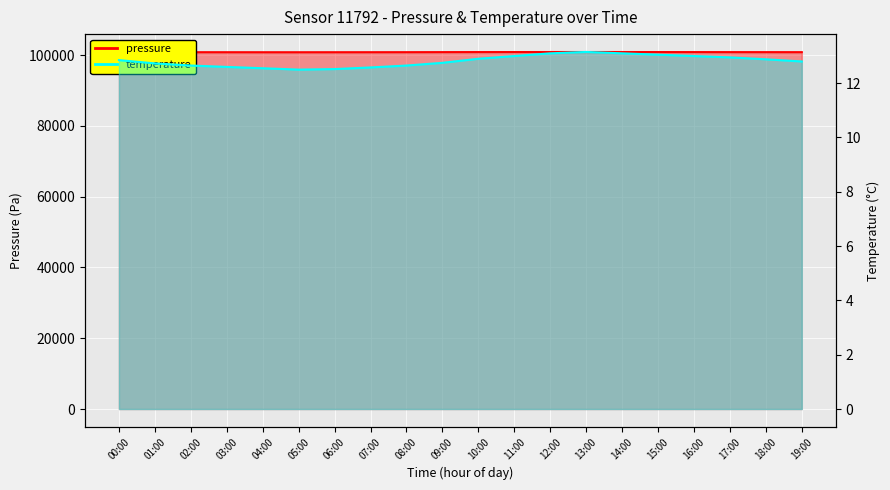

At which category is the sum across all series the highest?

00:00